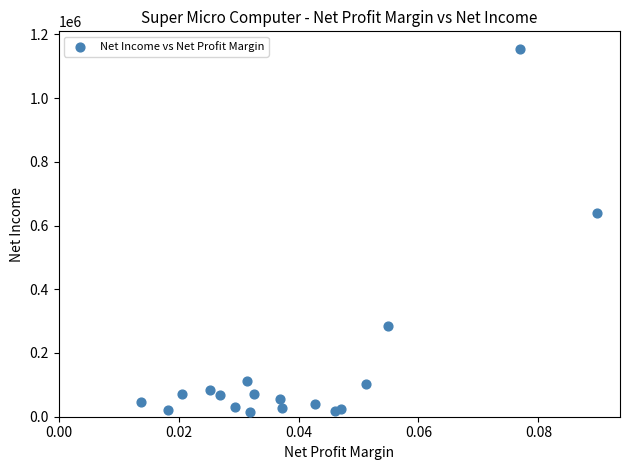

What is the range of Y values (max minus min)?

1136559